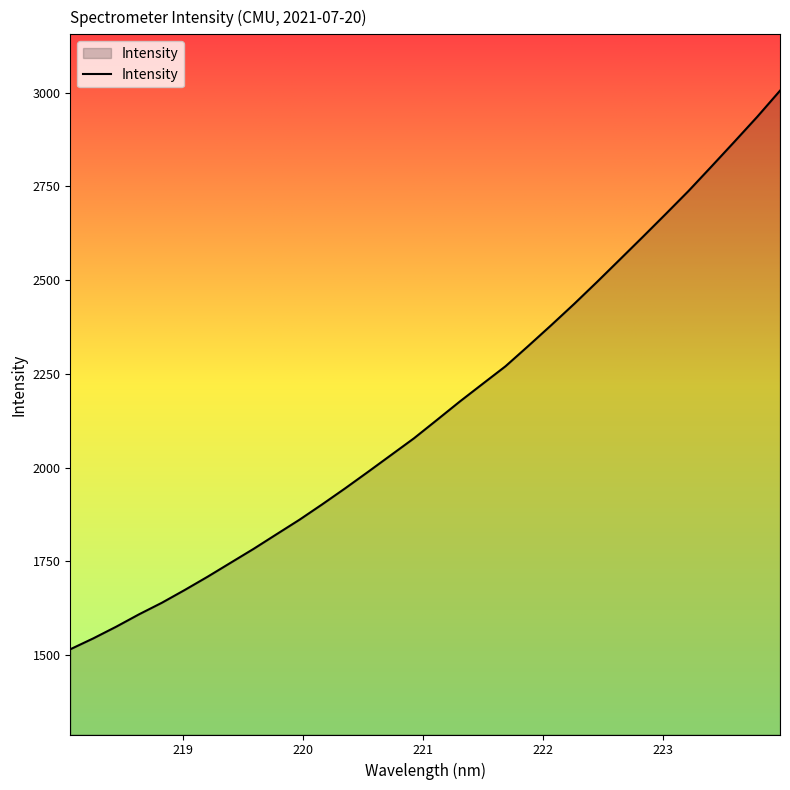

What is the difference between the maximum and minimum values?

1489.8